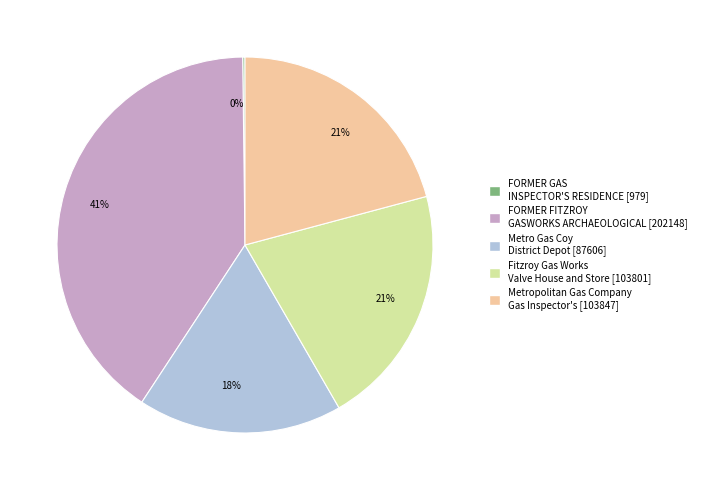

Is there any slice that represents more than half of the pie?

No